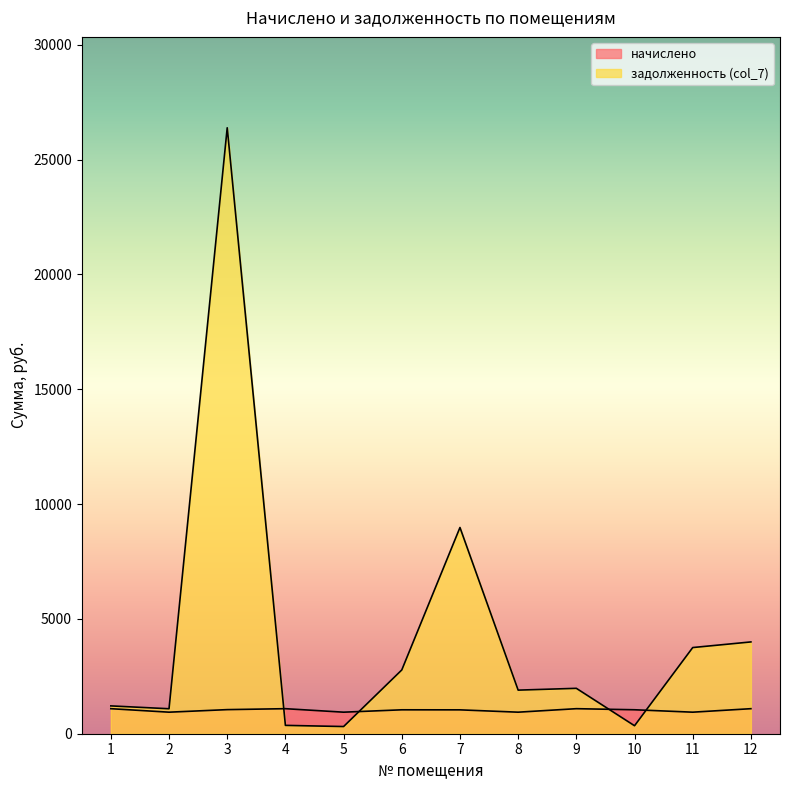

Rank the series by their maximum value, from lowest to highest.

начислено, задолженность (col_7)